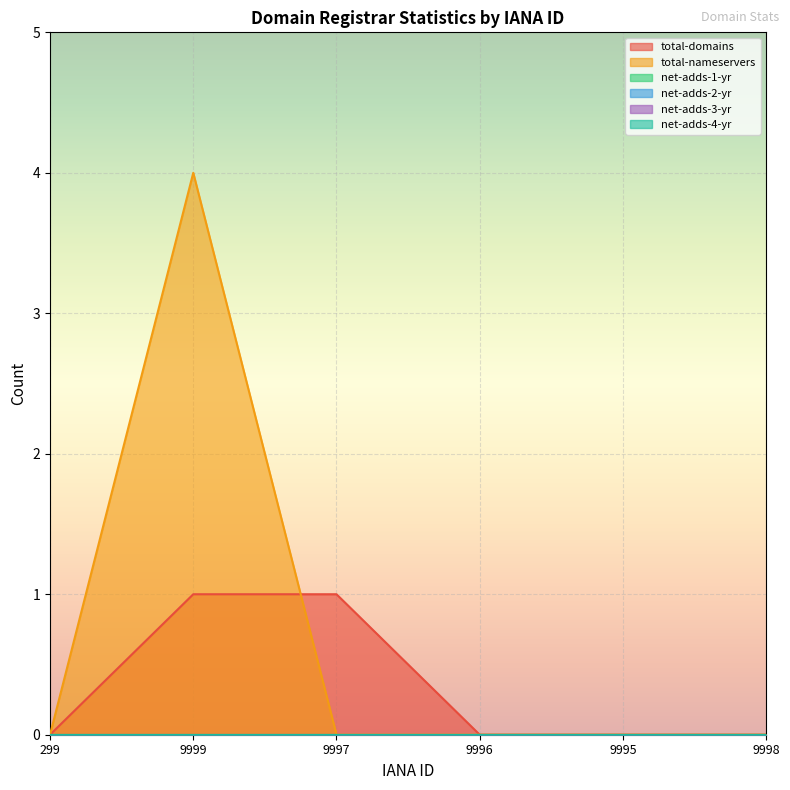

At which category is the sum across all series the highest?

9999